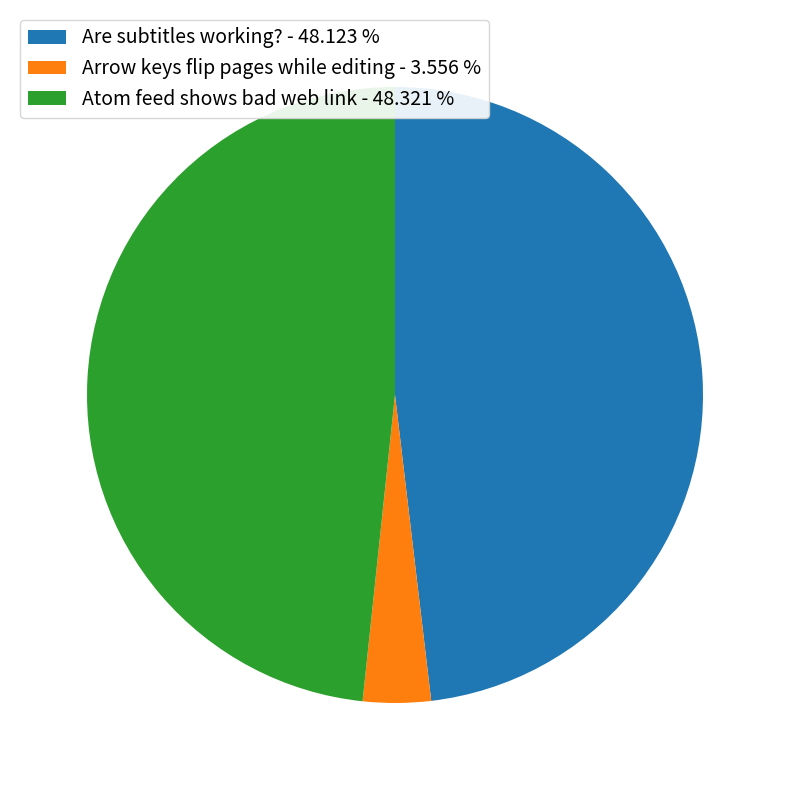

Is there a majority slice in this chart?

No